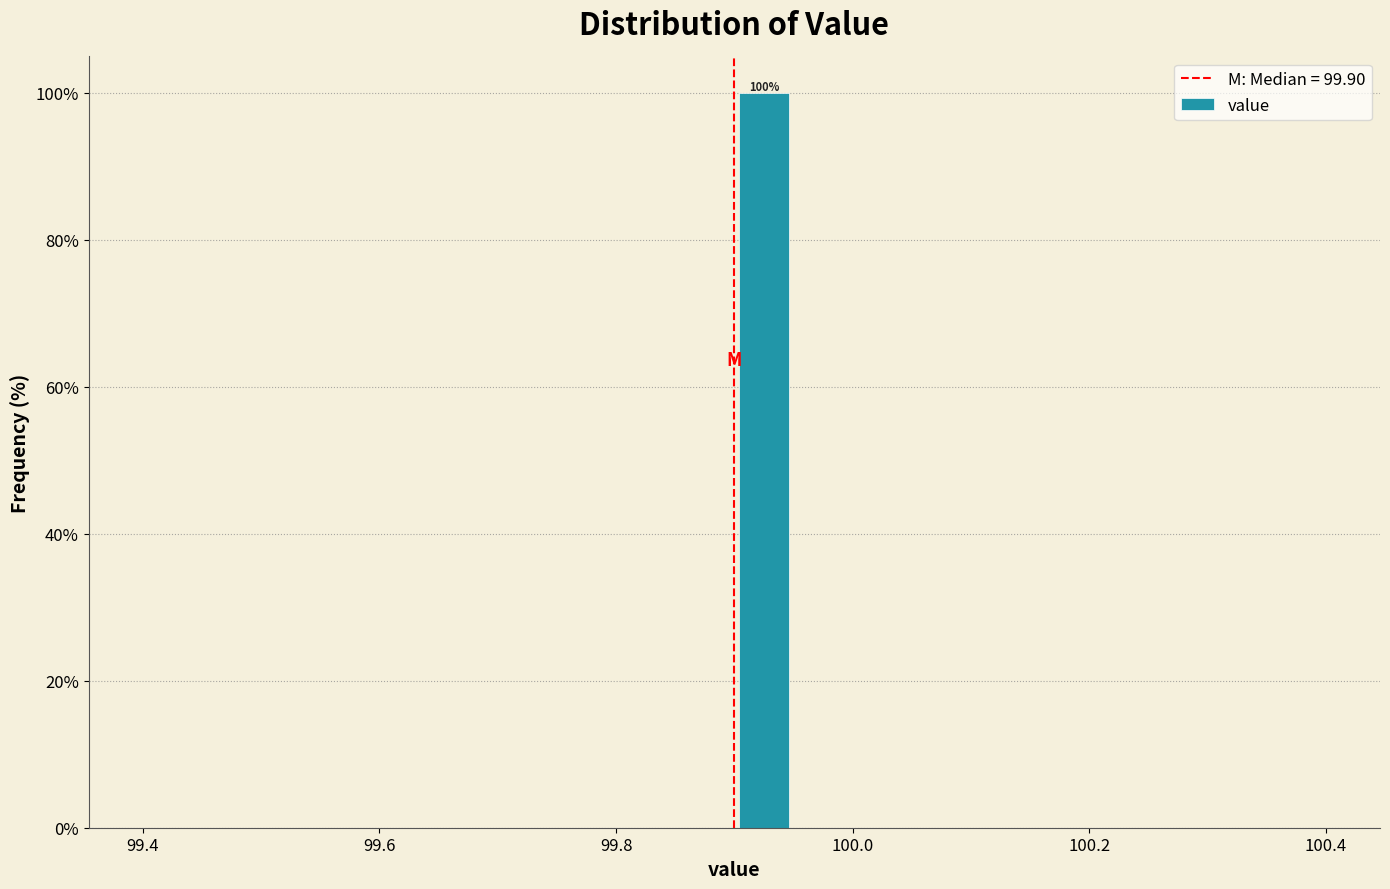

Around what value on the x-axis is the tallest bar? Give the approximate position of its centre, as read against the axis.

99.92